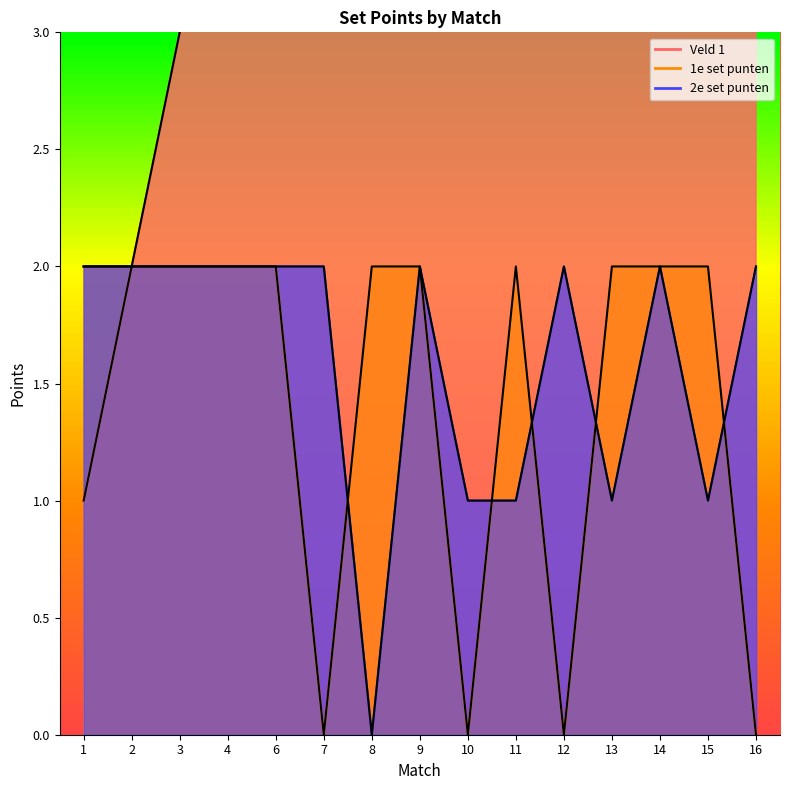

At how many categories does at least one series exceed 9?

7